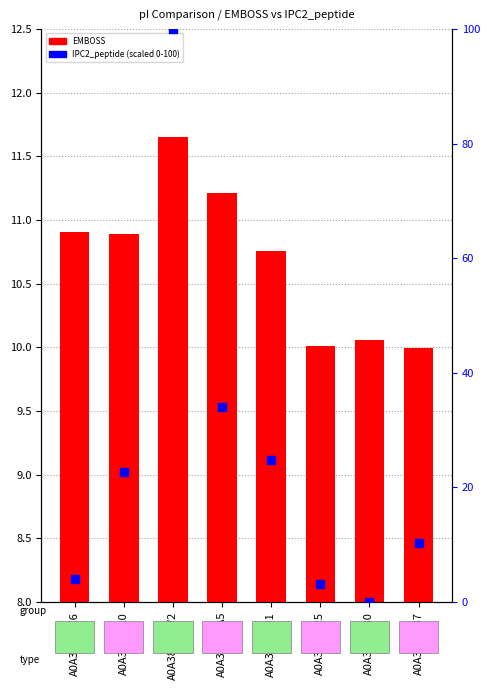

Is the value of EMBOSS at A0A385EF25 greater than the value of IPC2_peptide (scaled) at A0A385EGW2?

No